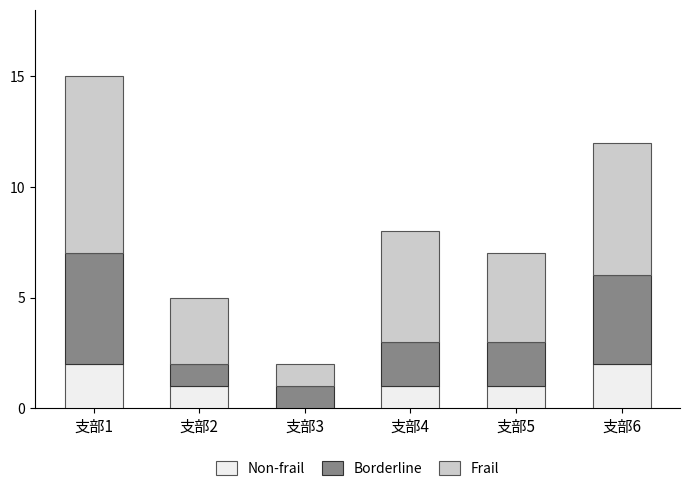

How many distinct data groups are displayed?

3